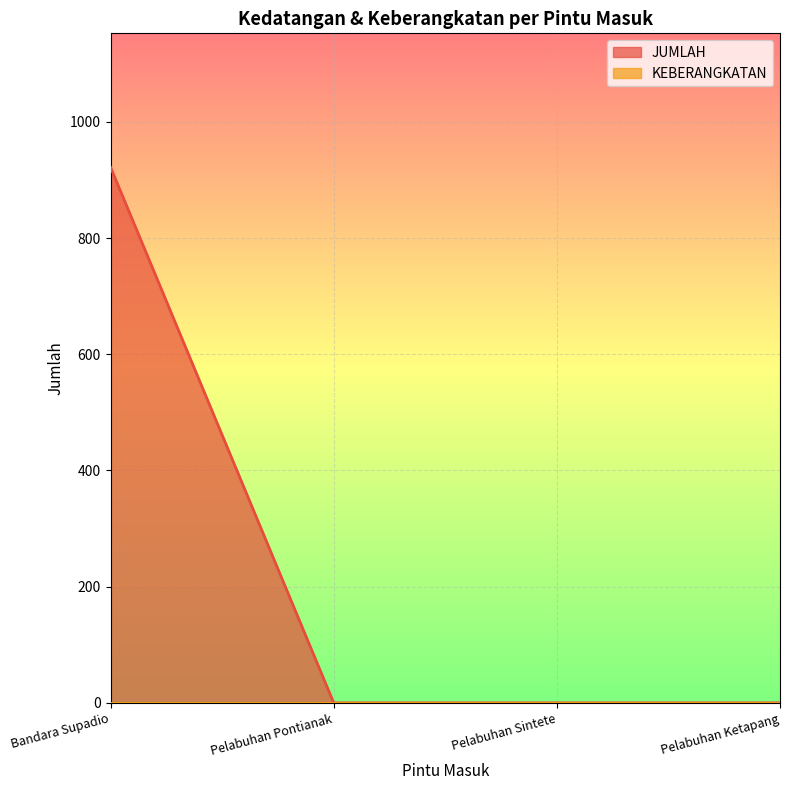

What is the label of the 4th point from the left?

Pelabuhan Ketapang